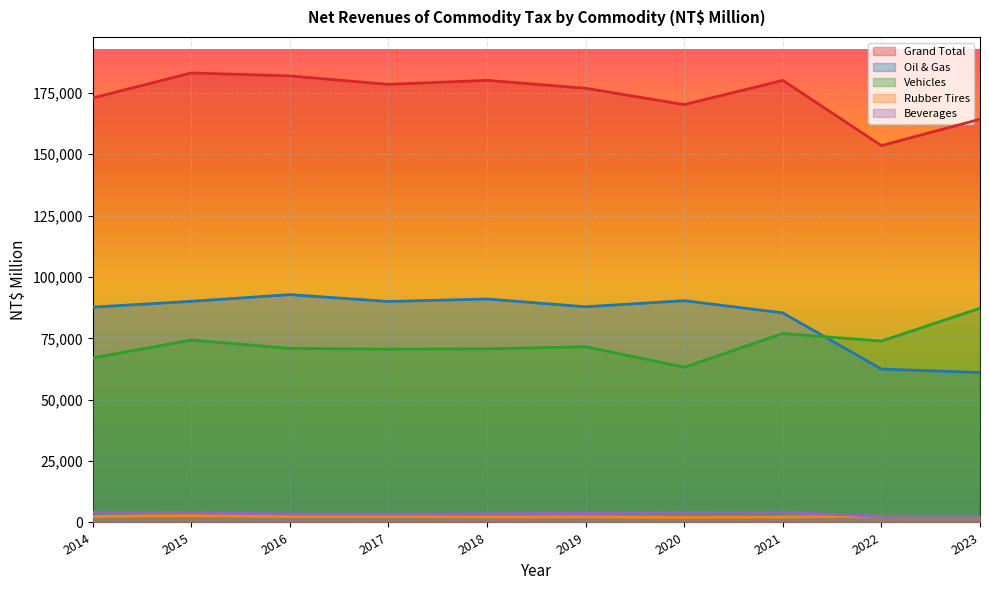

What is the spread (max minus min) of values at 2015?

180356